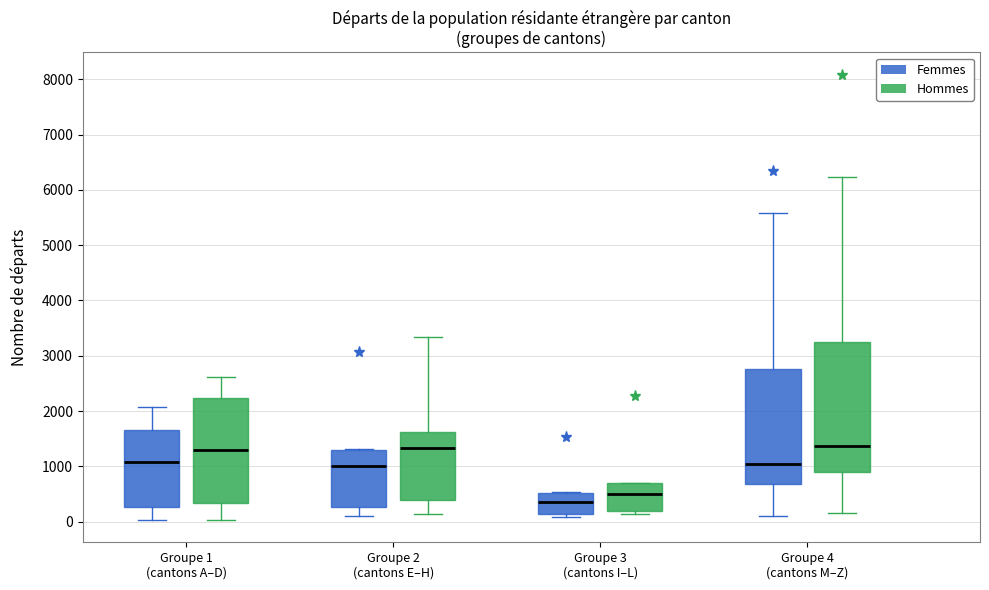

Comparing the boxes themselves (not the whiskers), which one is the tallest?

Groupe 4 (cantons M–Z) (Hommes)